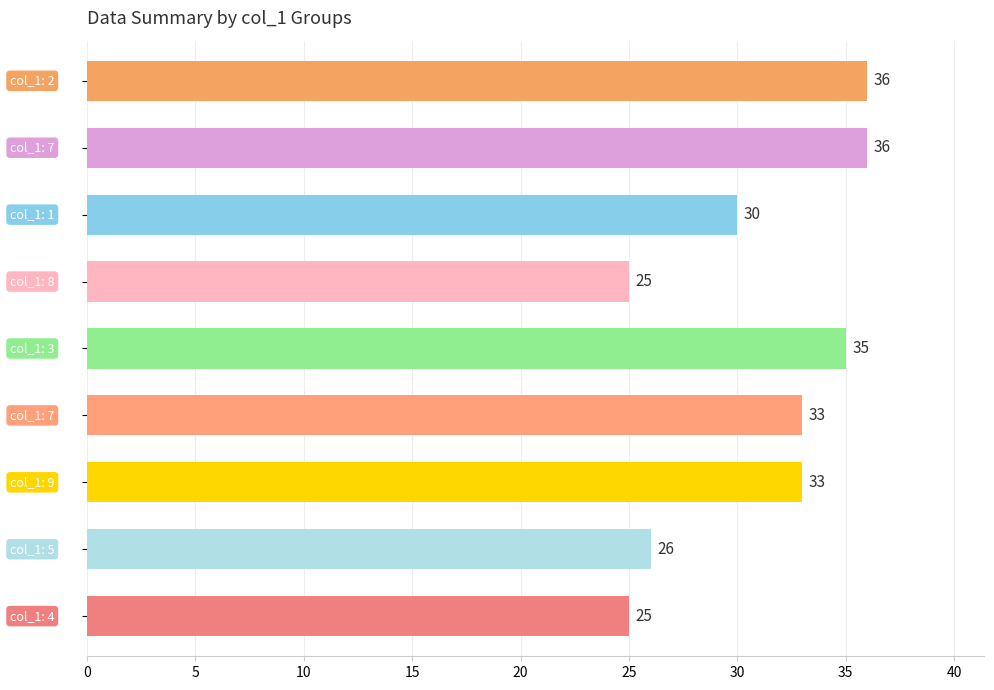

What is the difference between the maximum and minimum values?

11